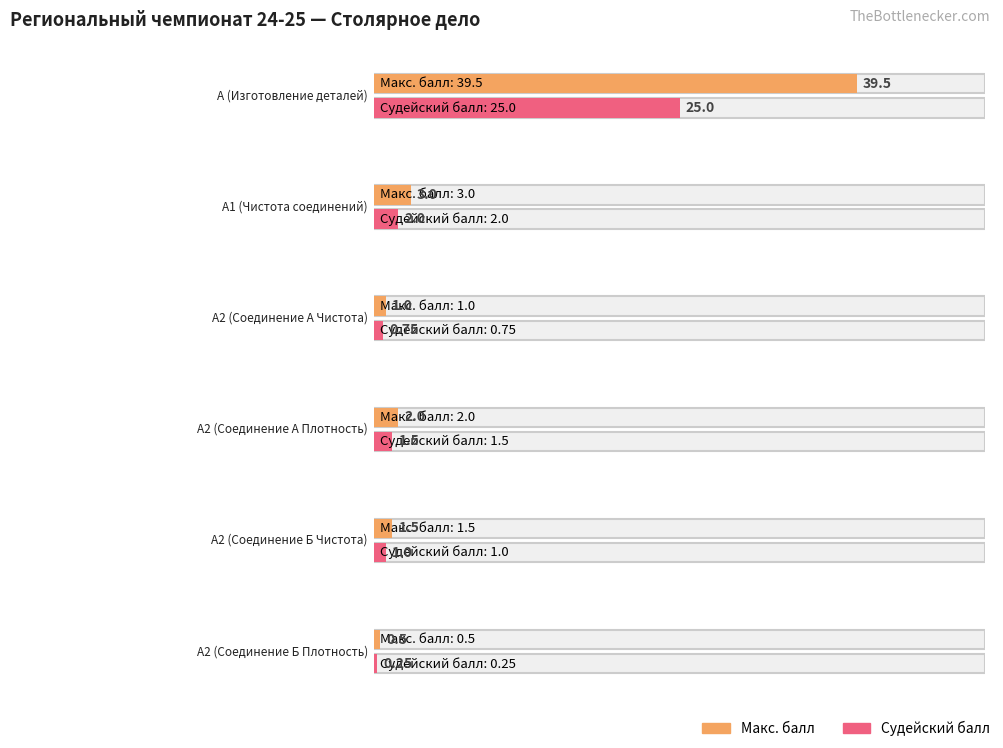

The Судейский балл series shows 0.1 at А2 (Соединение Б Плотность). True or false?

False